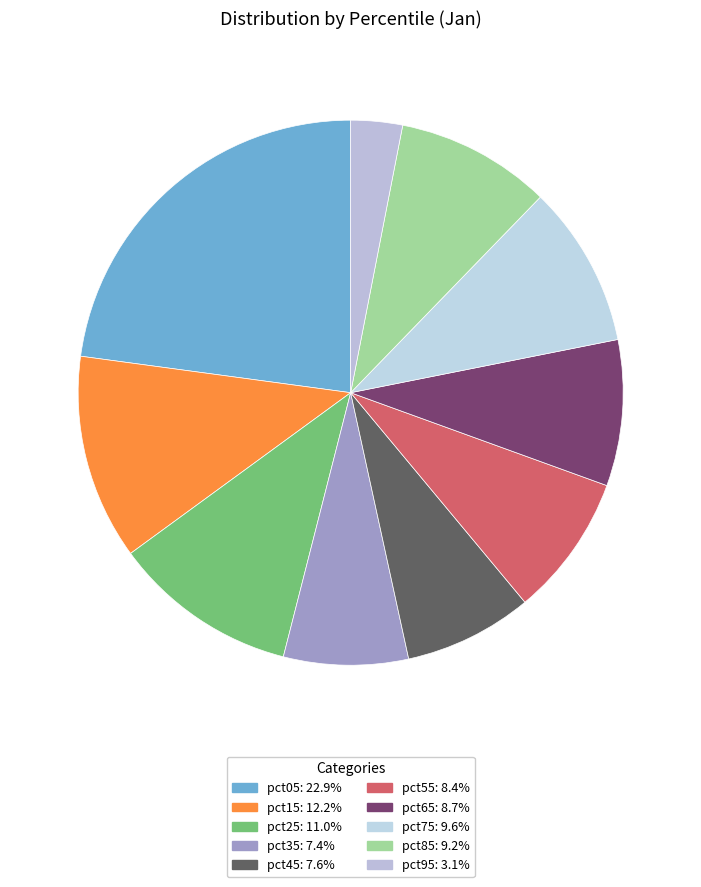

To the nearest percent, what is the combined percentage of pct55 and pct15?

21%